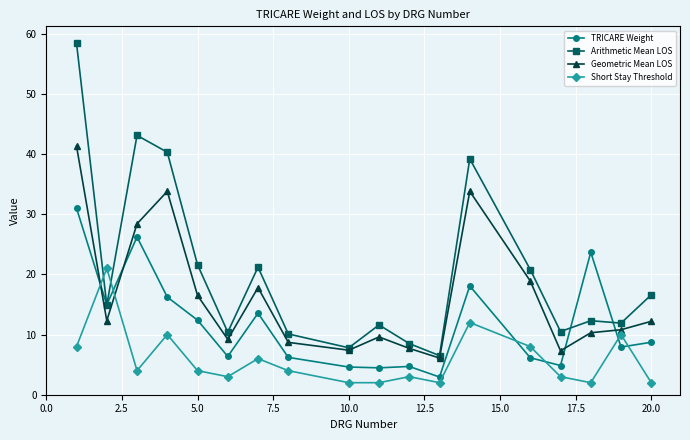

Which series has the largest total across all categories?

Arithmetic Mean LOS